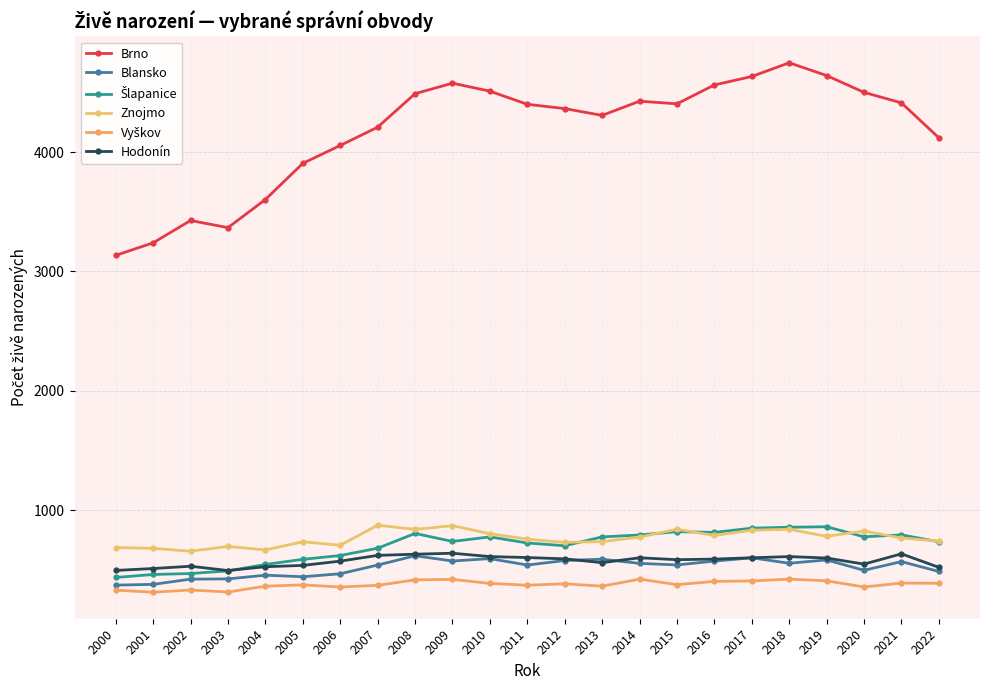

What is the sum of all Hodonín values?

13190